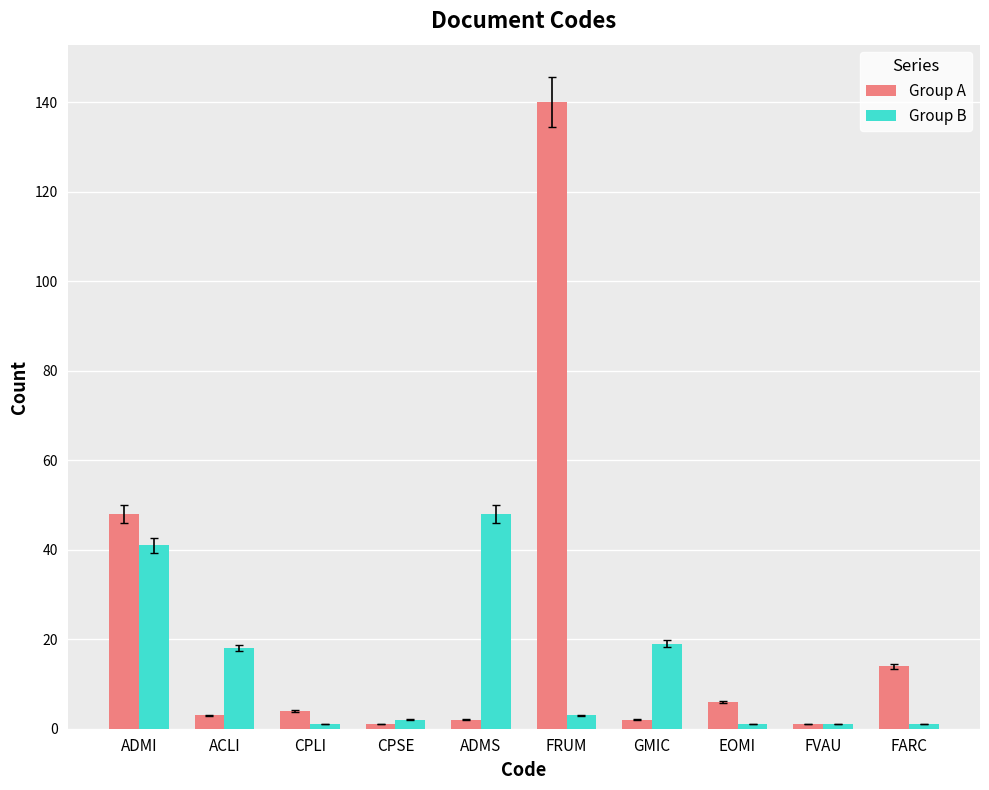

What is the difference between the second highest and second lowest values in the Group A series?

47